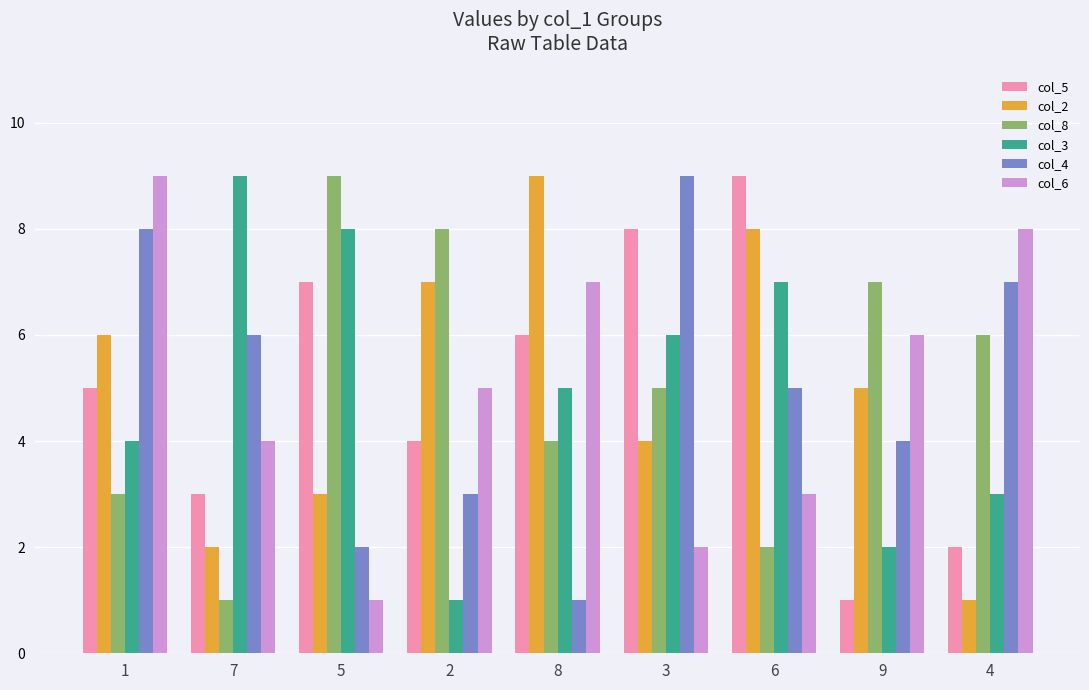

Is the value of col_5 at 7 greater than the value of col_4 at 3?

No